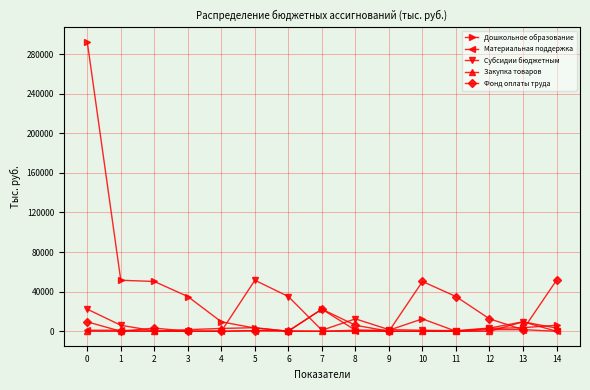

What is the maximum value for Дошкольное образование?

292170.1